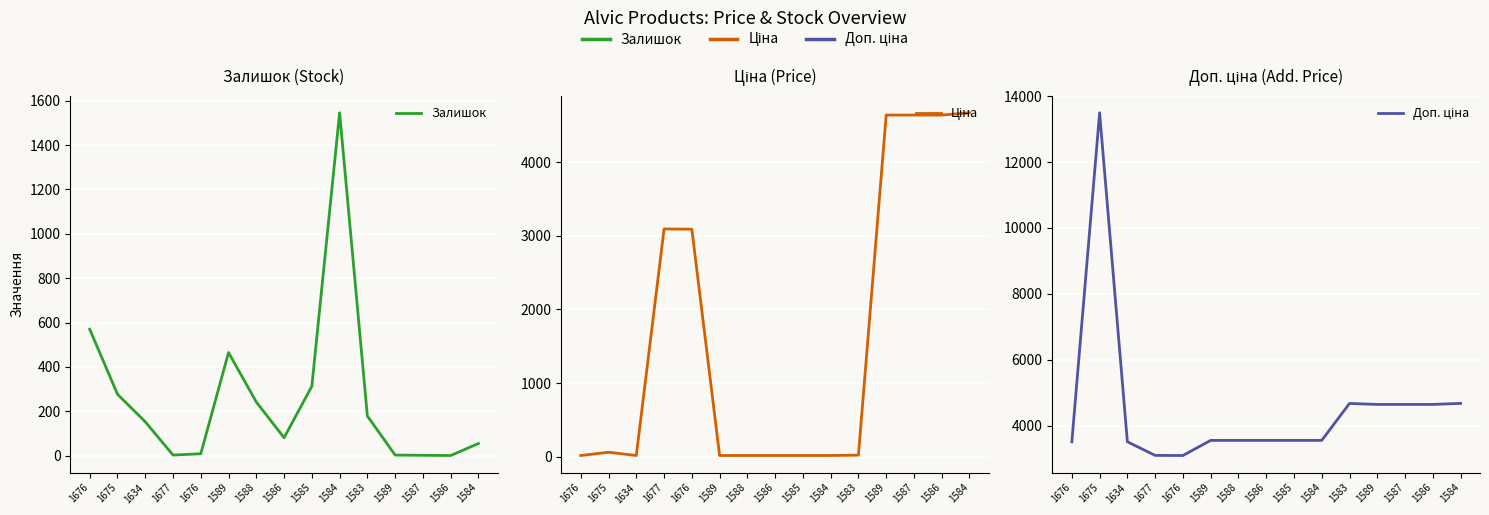

At how many categories does at least one series exceed 958?

15